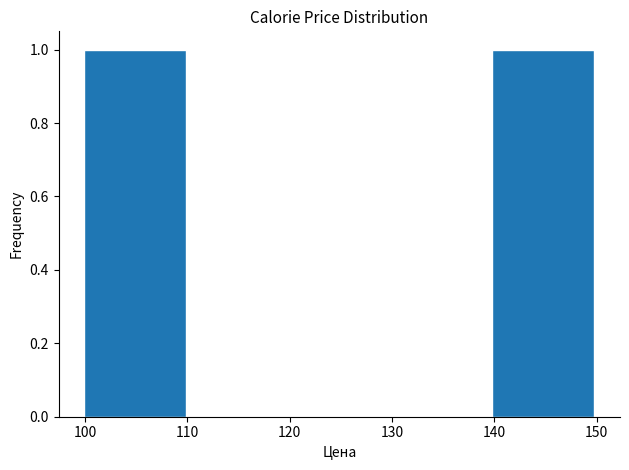

Reading left to right, list every bar in this chart as the range it spans on the x-axis followed by its height. Neither the bar edges nor the heights are printed on the chart, so give them approximately, as read against the axes.

100 to 110: 1
110 to 120: 0
120 to 130: 0
130 to 140: 0
140 to 150: 1